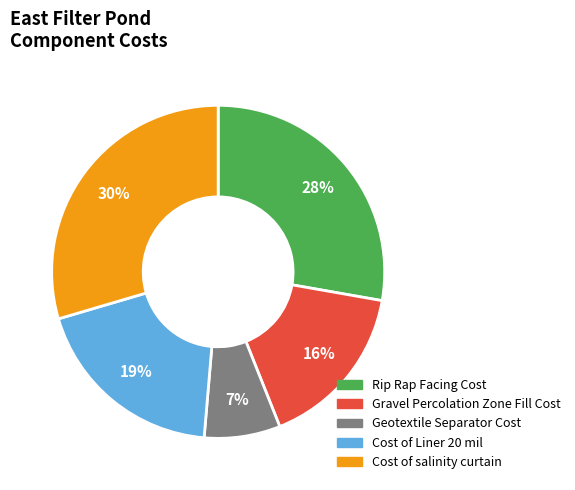

To the nearest percent, what is the combined percentage of Cost of Liner 20 mil and Rip Rap Facing Cost?

47%